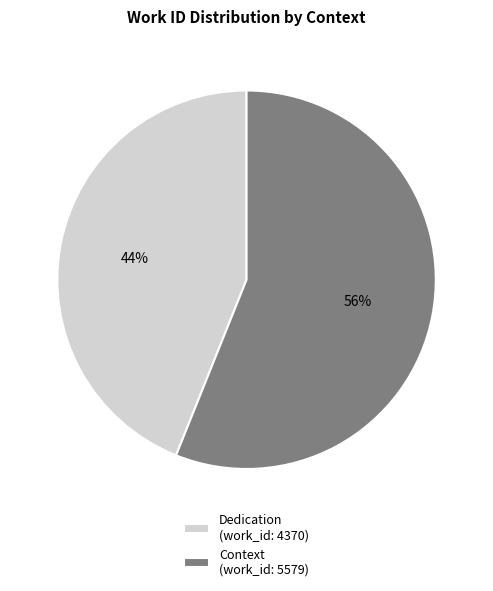

Is it true that Context (work_id: 5579) is 44% of the pie?

False